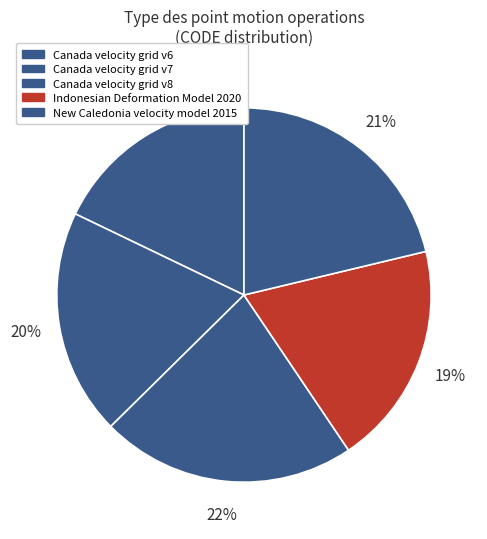

Rank the categories by value from lowest to highest.

Canada velocity grid v6, Indonesian Deformation Model 2020, Canada velocity grid v7, New Caledonia velocity model 2015, Canada velocity grid v8